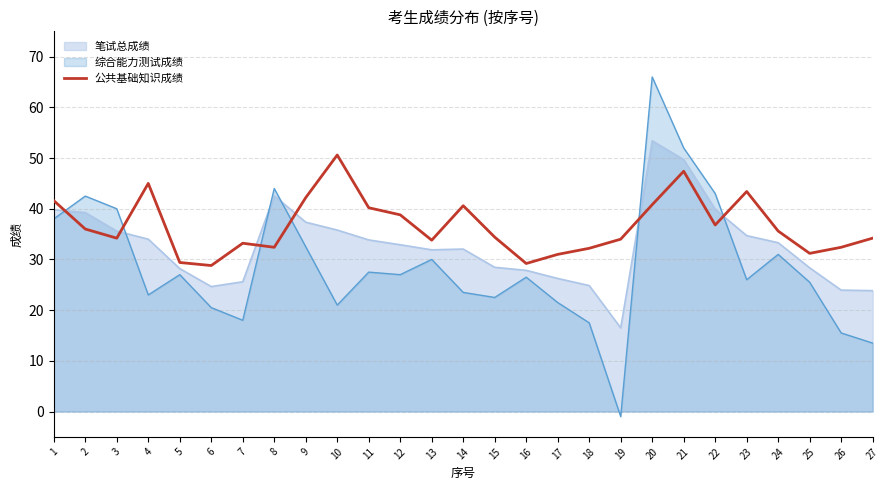

Reading right to left, what are all the values shown in this chart?

34.2	32.4	31.2	35.6	43.4	36.8	47.4	40.8	34.0	32.2	31.0	29.2	34.4	40.6	33.8	38.8	40.2	50.6	42.2	32.4	33.2	28.8	29.4	45.0	34.2	36.0	41.6